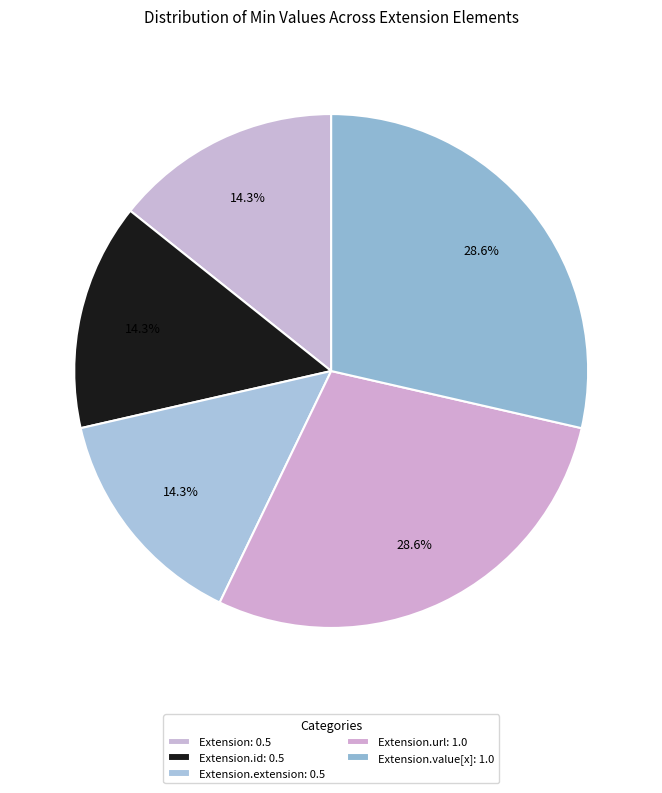

What is the largest slice in the pie chart?

Extension.url